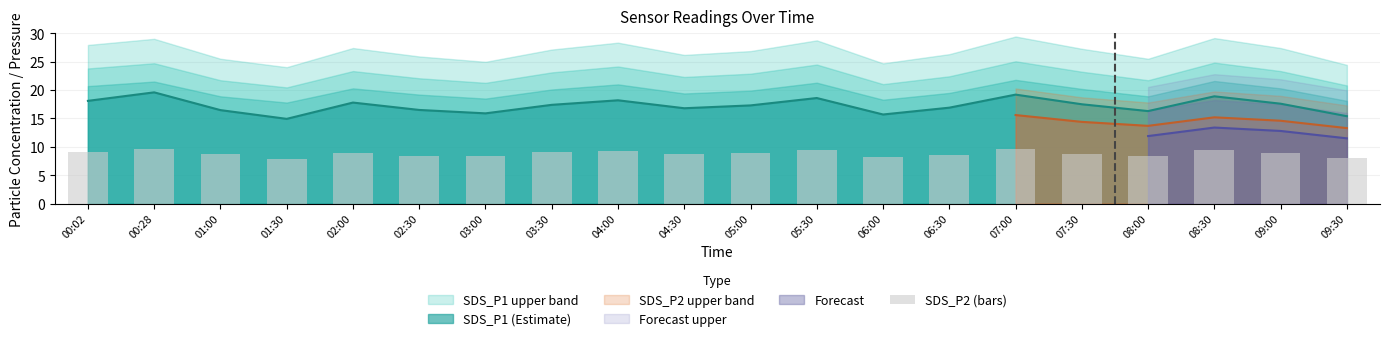

List the labels in order of value, smallest first.

01:30, 09:30, 06:00, 02:30, 08:00, 03:00, 06:30, 04:30, 01:00, 07:30, 05:00, 02:00, 09:00, 03:30, 00:02, 04:00, 08:30, 05:30, 00:28, 07:00